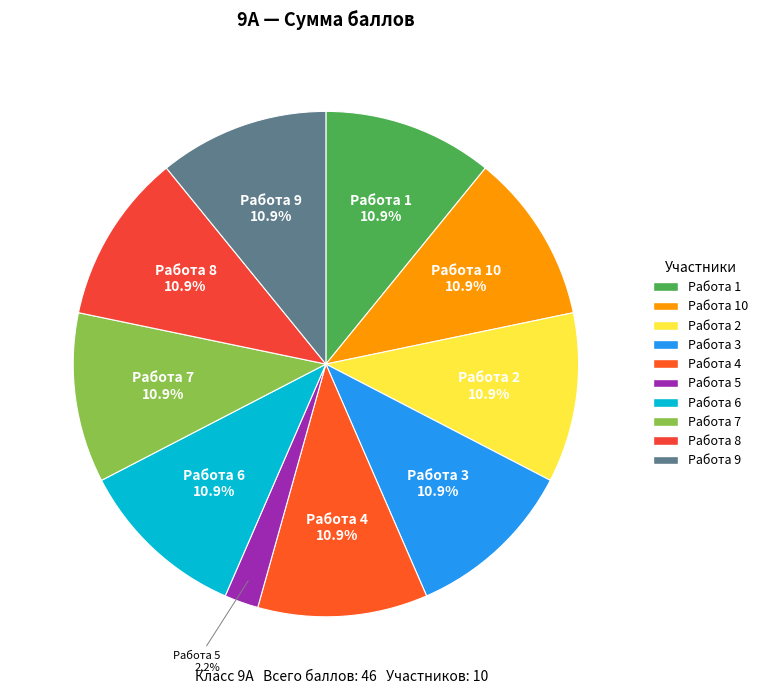

To the nearest percent, what is the difference between the largest and smallest slice percentages?

9%